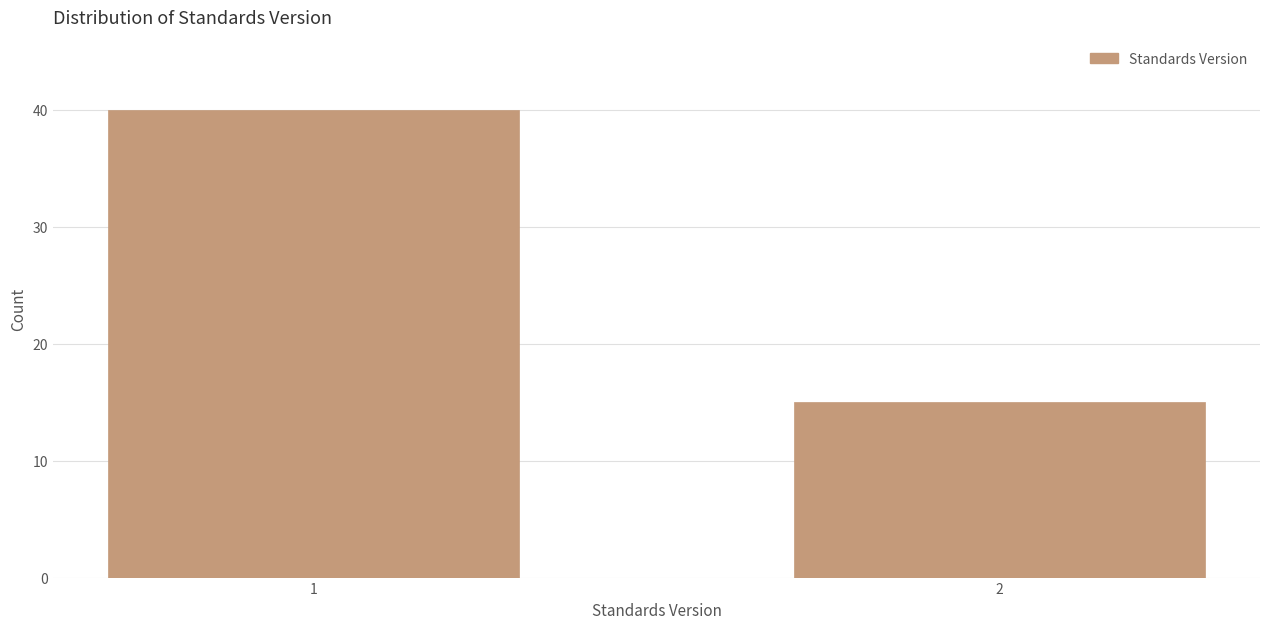

Reading left to right, list all the values displayed in this chart.

40	15